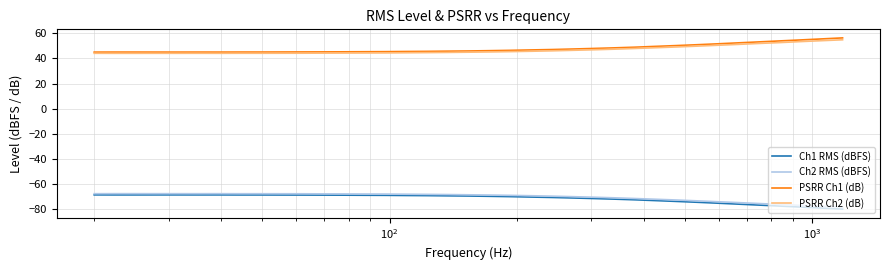

True or false: Ch2 RMS (dBFS) and PSRR Ch2 (dB) cross at least once.

False